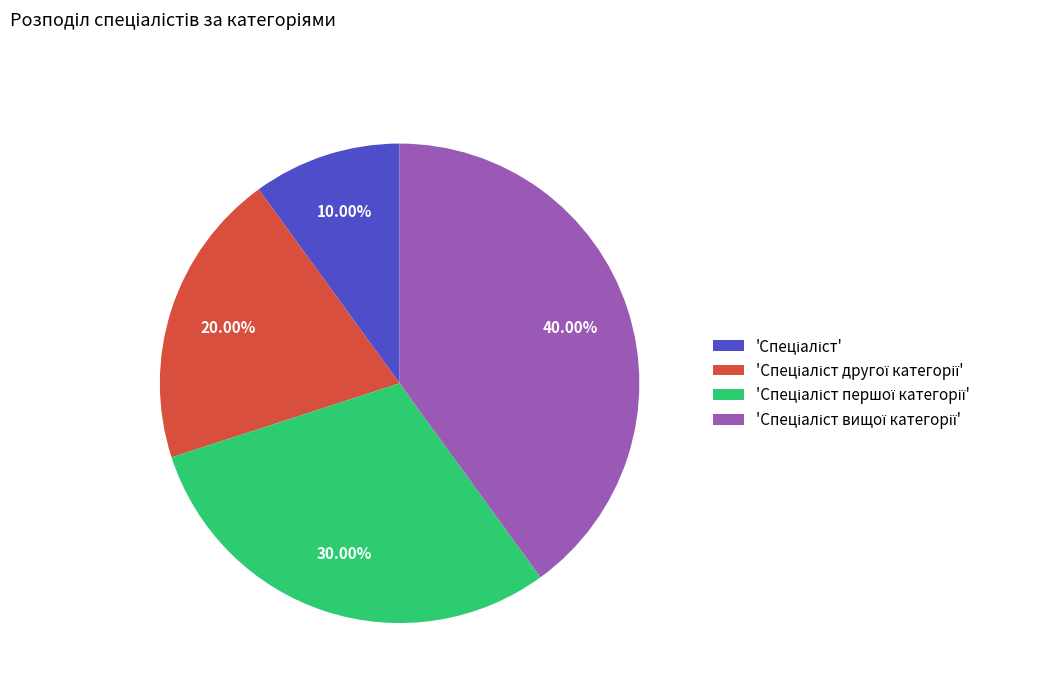

To the nearest percent, what is the difference between the largest and smallest slice percentages?

30%